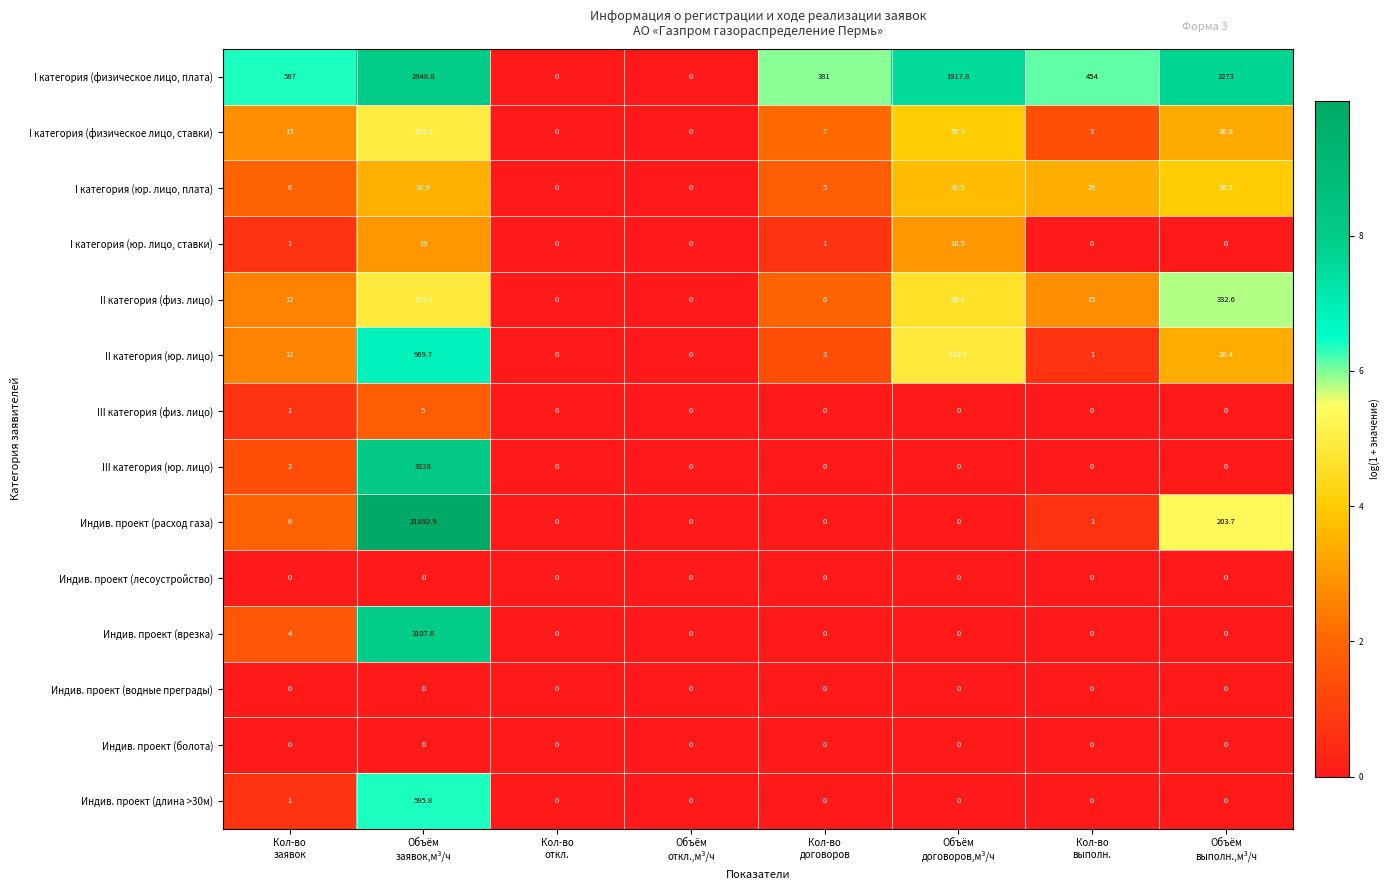

What is the maximum value shown in the chart?

21892.9